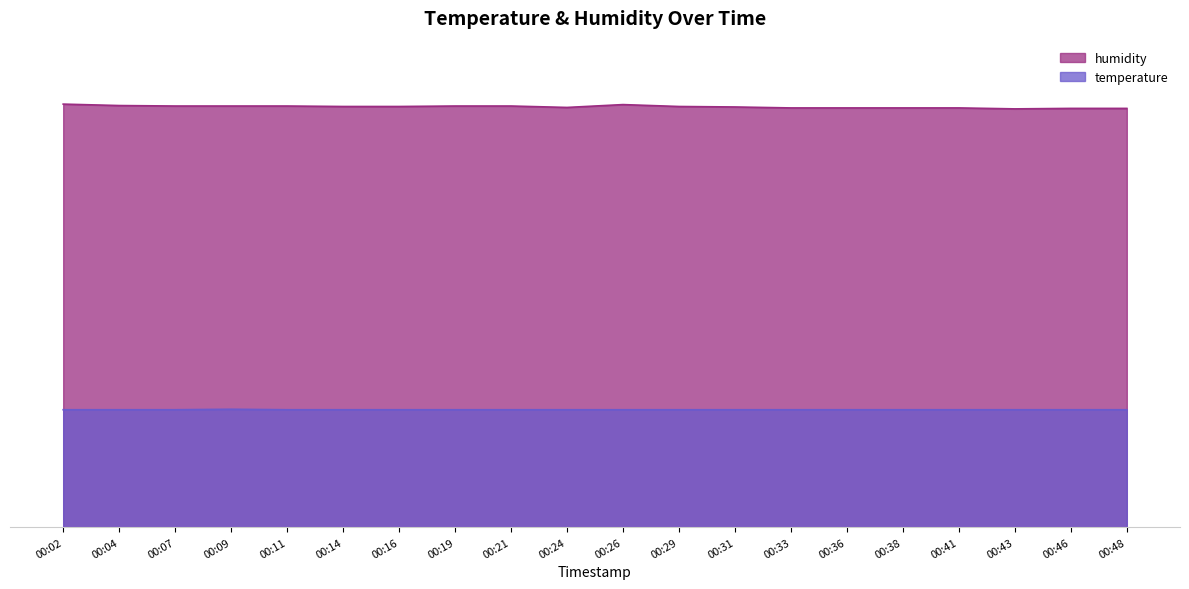

Between 00:14 and 00:38, which series saw the biggest shift?

humidity